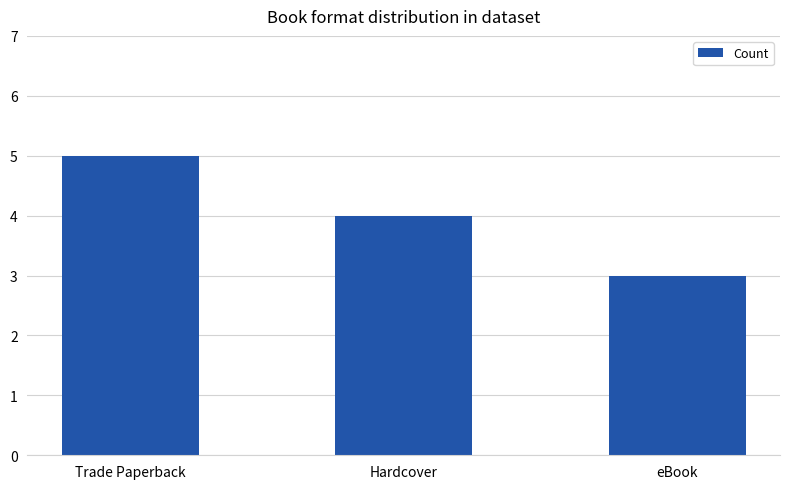

Does the chart contain stacked bars?

No